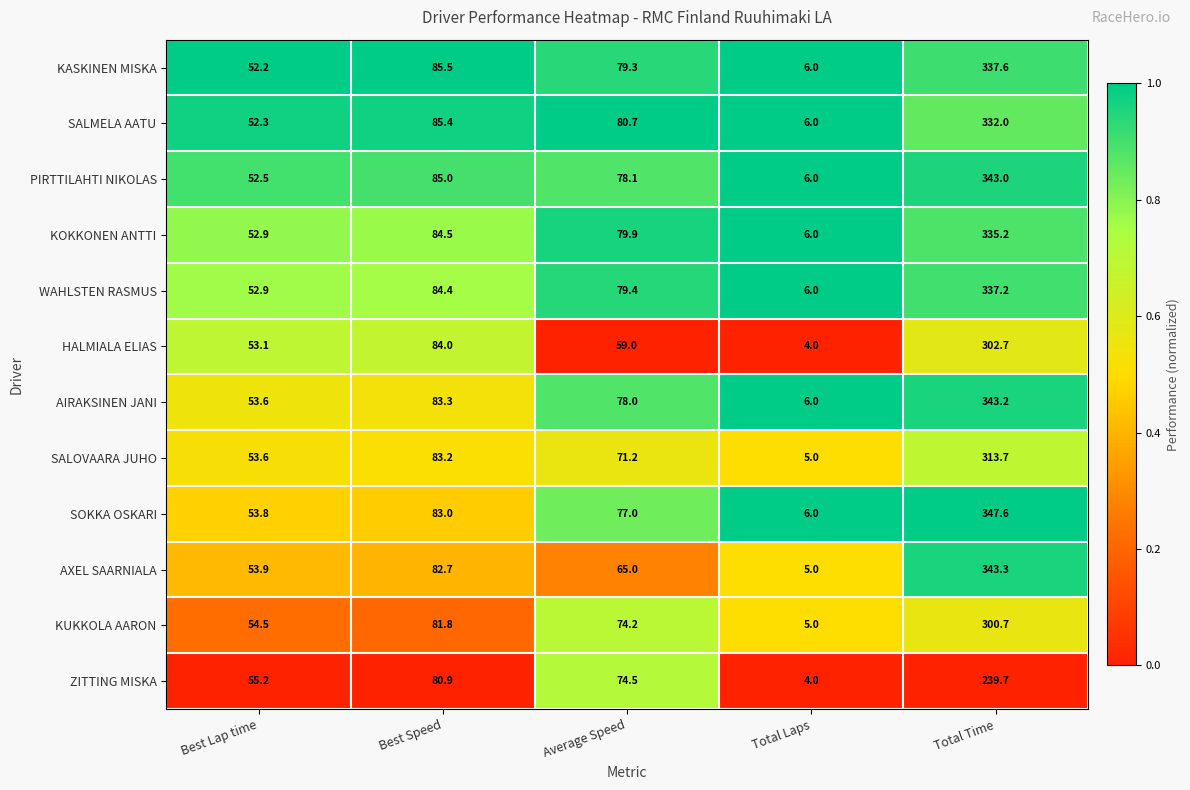

Which series has the widest spread of values?

SOKKA OSKARI